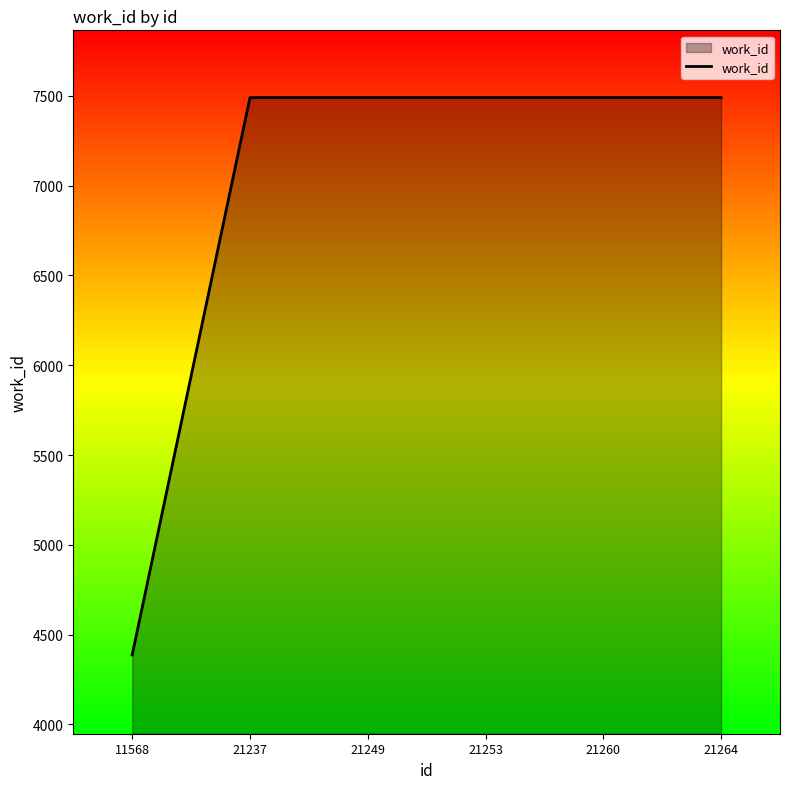

The value at 21237 is 11297. True or false?

False